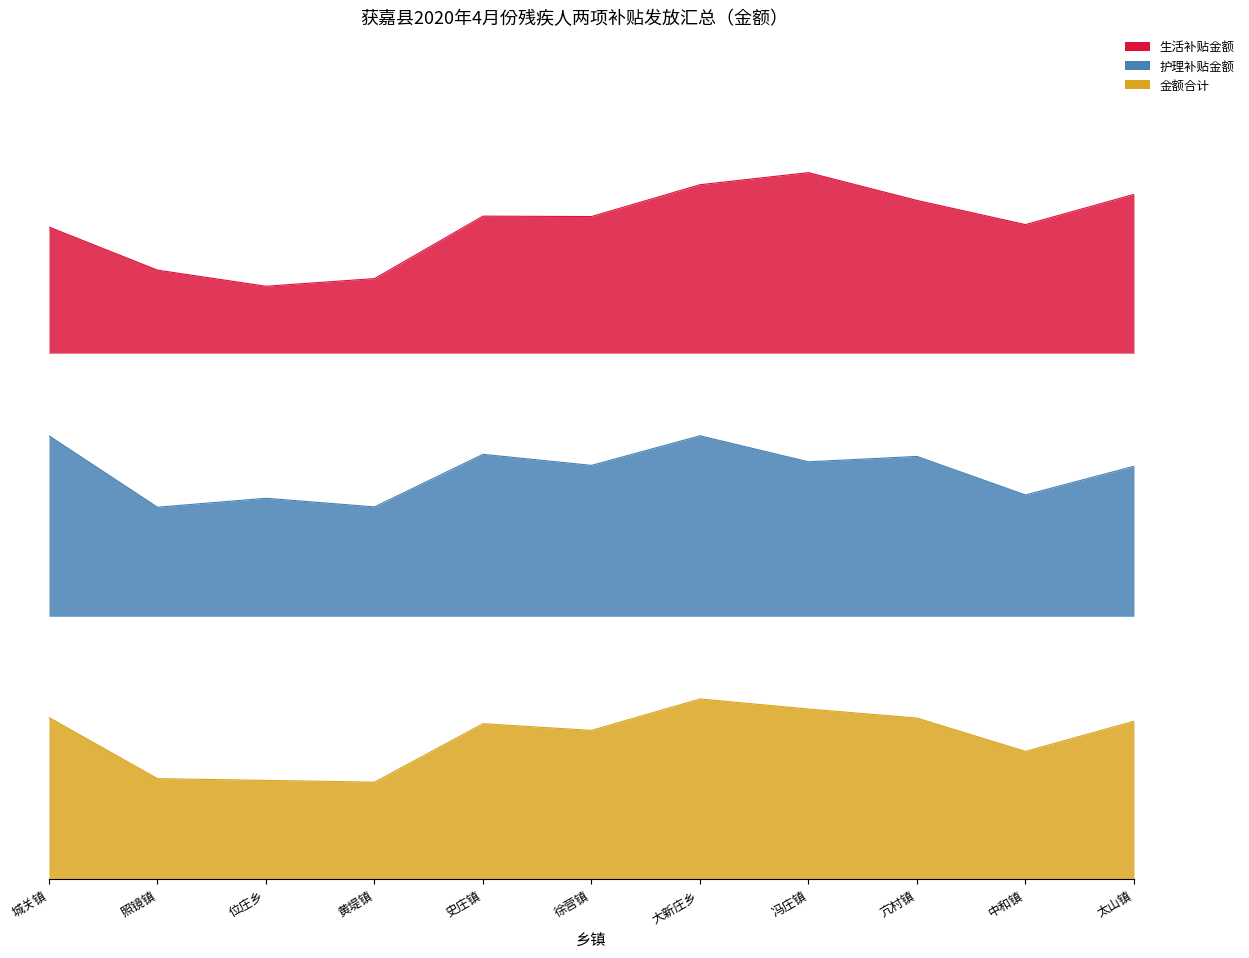

Where does the 生活补贴金额 series first go above 20340?

史庄镇